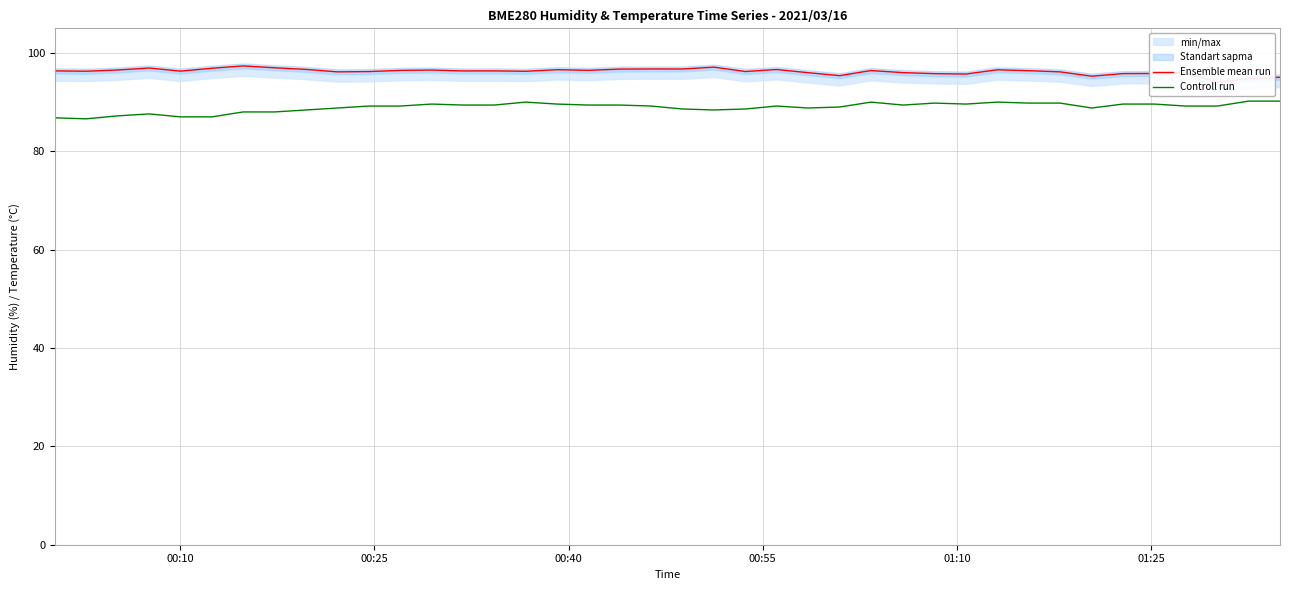

True or false: Ensemble mean run and Controll run cross at least once.

False